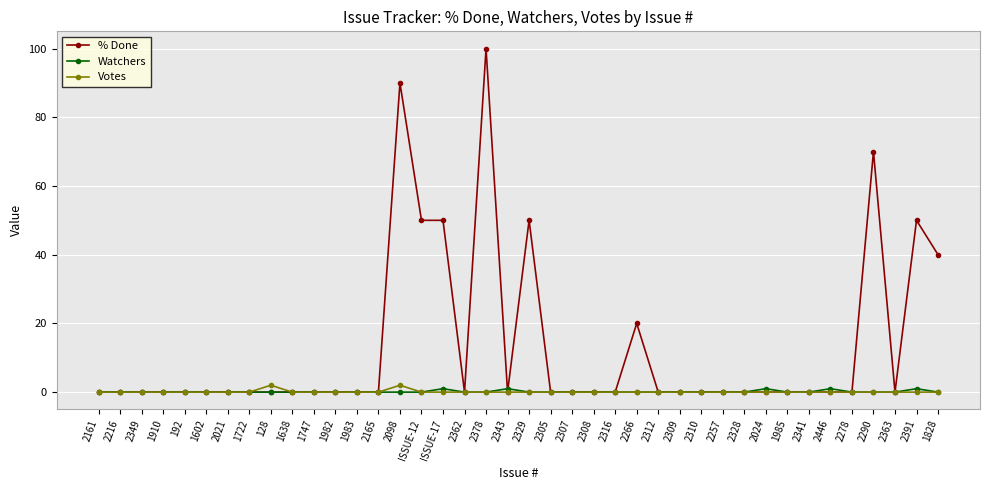

What is the highest value of the Votes series?

2